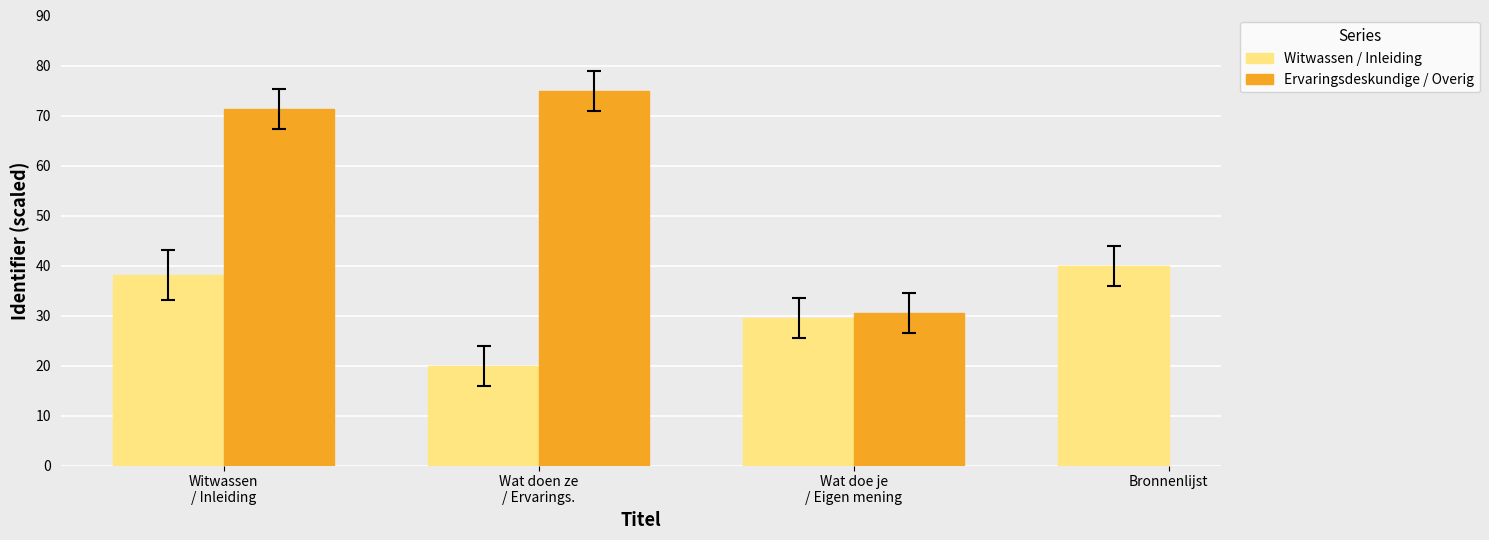

True or false: the data shows 12.1 at Bronnenlijst.

False